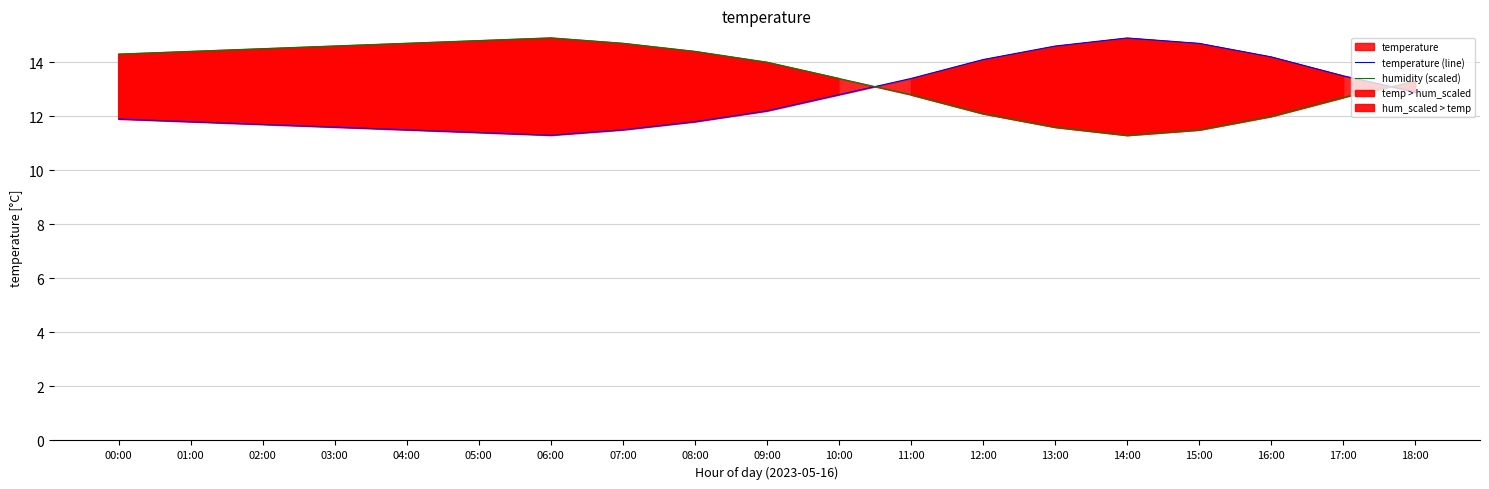

What is the difference between the humidity (scaled) values at 12:00 and 17:00?

0.6